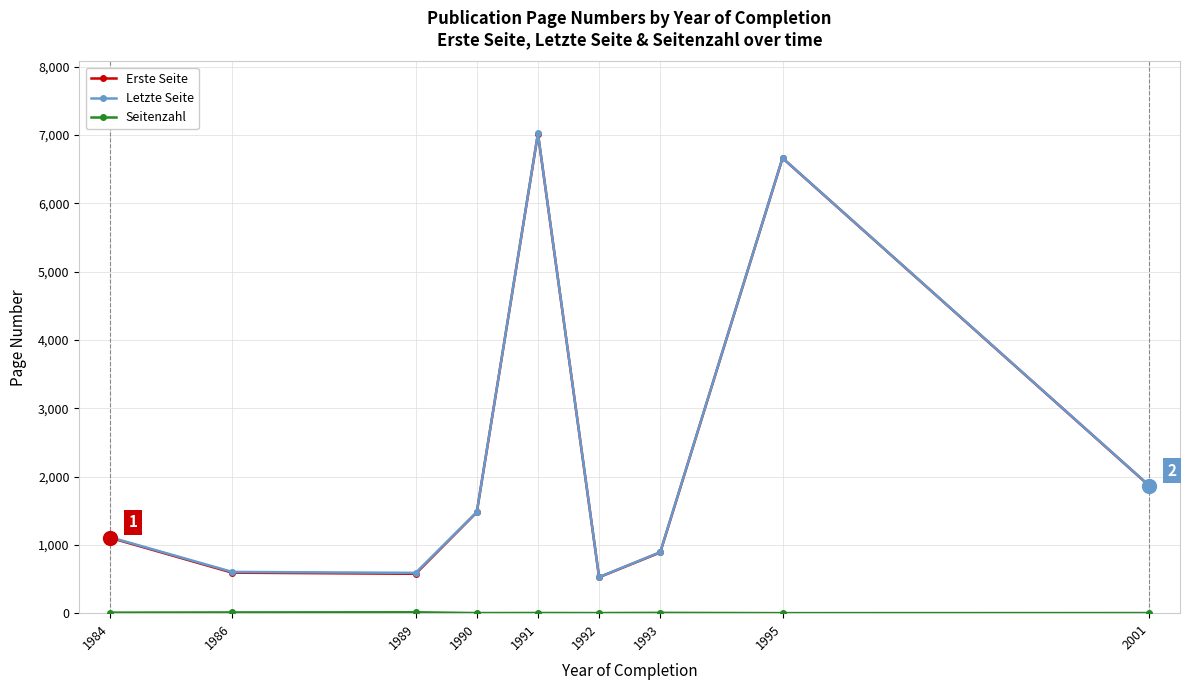

At which category is the sum across all series the highest?

1991